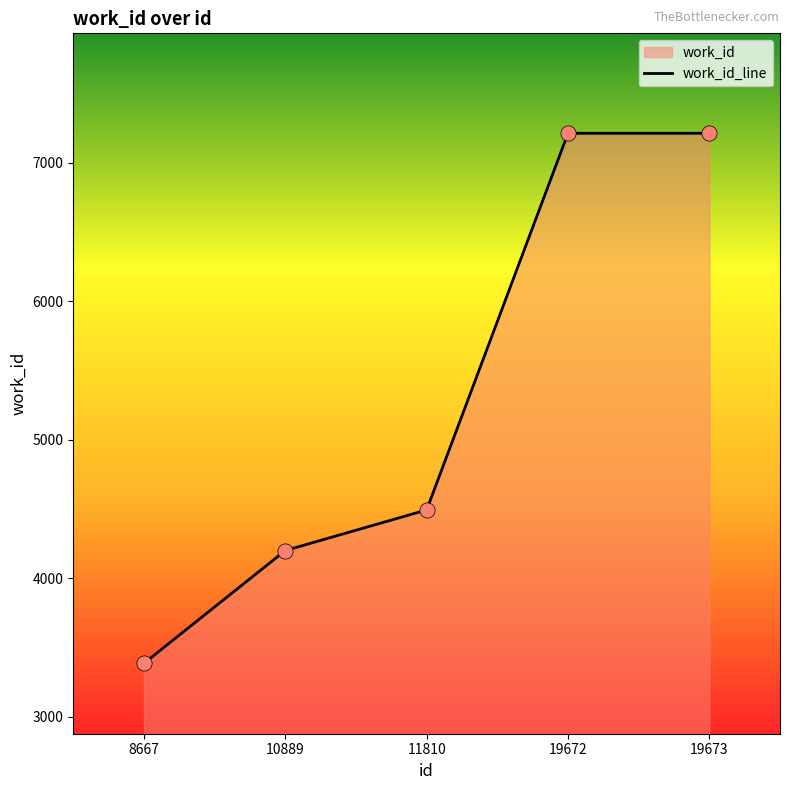

Approximately how many times larger is the value at 19672 compared to 8667?

2.1